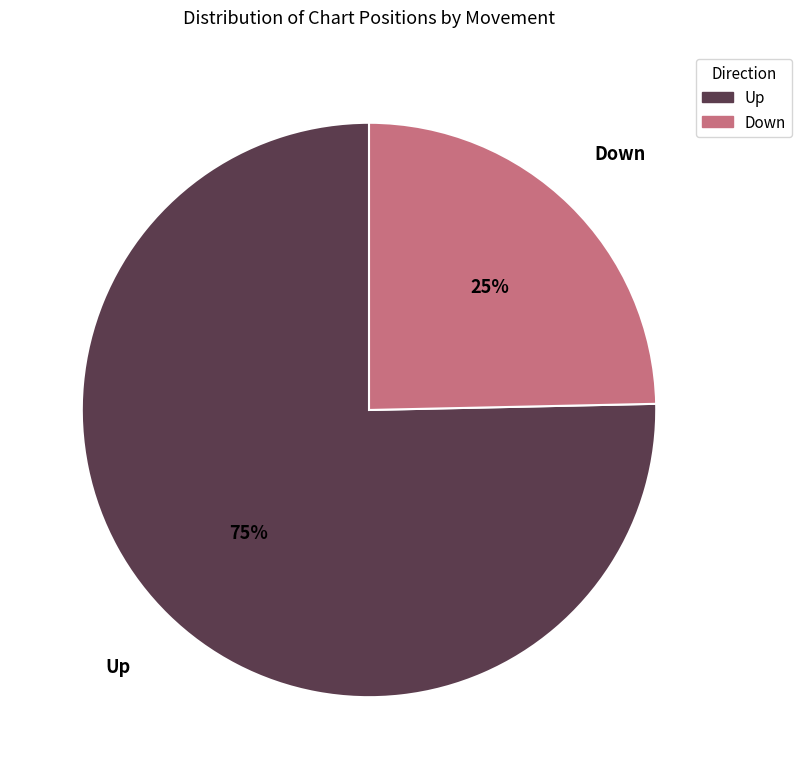

To the nearest percent, what is the average slice percentage?

50%